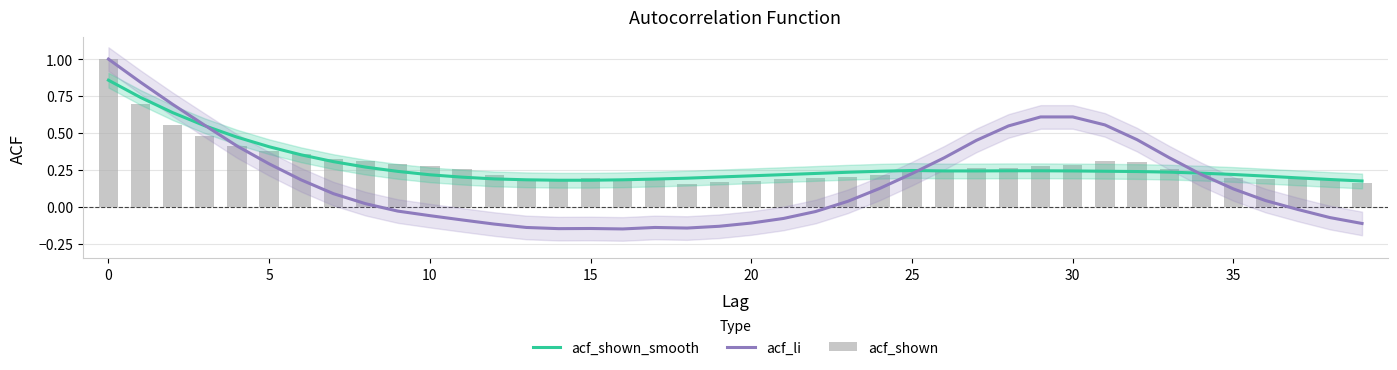

What is the highest value of the acf_shown_smooth series?

0.9